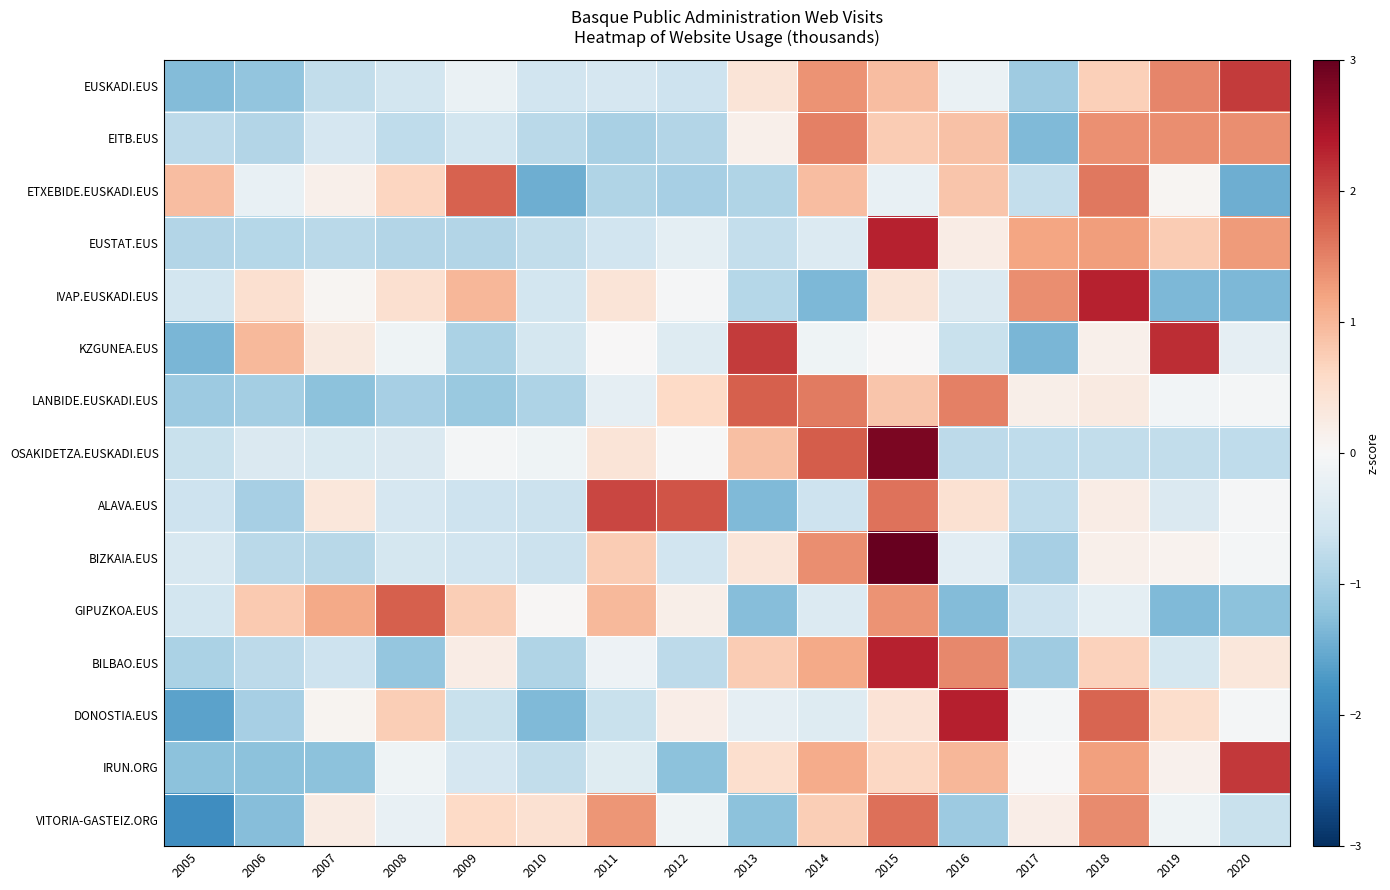

Reading right to left, list all the values displayed in this chart.

EUSKADI.EUS: 2020=2.1	2019=1.5	2018=0.7	2017=-1.1	2016=-0.2	2015=0.9	2014=1.3	2013=0.4	2012=-0.6	2011=-0.5	2010=-0.6	2009=-0.2	2008=-0.6	2007=-0.7	2006=-1.2	2005=-1.3
EITB.EUS: 2020=1.4	2019=1.4	2018=1.4	2017=-1.3	2016=0.9	2015=0.8	2014=1.5	2013=0.2	2012=-0.9	2011=-1.0	2010=-0.8	2009=-0.6	2008=-0.8	2007=-0.5	2006=-0.9	2005=-0.8
ETXEBIDE.EUSKADI.EUS: 2020=-1.5	2019=0.1	2018=1.6	2017=-0.7	2016=0.8	2015=-0.2	2014=0.9	2013=-0.9	2012=-1.0	2011=-0.9	2010=-1.5	2009=1.8	2008=0.6	2007=0.2	2006=-0.2	2005=0.9
EUSTAT.EUS: 2020=1.3	2019=0.8	2018=1.3	2017=1.2	2016=0.2	2015=2.3	2014=-0.4	2013=-0.7	2012=-0.3	2011=-0.6	2010=-0.7	2009=-0.9	2008=-0.9	2007=-0.8	2006=-0.9	2005=-0.9
IVAP.EUSKADI.EUS: 2020=-1.4	2019=-1.4	2018=2.3	2017=1.4	2016=-0.4	2015=0.4	2014=-1.4	2013=-0.8	2012=-0.0	2011=0.4	2010=-0.5	2009=1.0	2008=0.5	2007=0.1	2006=0.5	2005=-0.5
KZGUNEA.EUS: 2020=-0.3	2019=2.2	2018=0.2	2017=-1.4	2016=-0.7	2015=0.0	2014=-0.1	2013=2.1	2012=-0.4	2011=0.0	2010=-0.5	2009=-0.9	2008=-0.1	2007=0.3	2006=1.0	2005=-1.4
LANBIDE.EUSKADI.EUS: 2020=-0.1	2019=-0.1	2018=0.3	2017=0.2	2016=1.5	2015=0.8	2014=1.6	2013=1.8	2012=0.6	2011=-0.3	2010=-0.9	2009=-1.1	2008=-1.0	2007=-1.2	2006=-1.0	2005=-1.1
OSAKIDETZA.EUSKADI.EUS: 2020=-0.8	2019=-0.7	2018=-0.7	2017=-0.8	2016=-0.8	2015=2.8	2014=1.8	2013=0.9	2012=-0.0	2011=0.4	2010=-0.1	2009=-0.1	2008=-0.4	2007=-0.4	2006=-0.4	2005=-0.7
ALAVA.EUS: 2020=-0.0	2019=-0.4	2018=0.2	2017=-0.8	2016=0.5	2015=1.6	2014=-0.6	2013=-1.3	2012=1.9	2011=2.0	2010=-0.7	2009=-0.6	2008=-0.5	2007=0.3	2006=-1.0	2005=-0.6
BIZKAIA.EUS: 2020=-0.1	2019=0.1	2018=0.2	2017=-1.0	2016=-0.3	2015=3.0	2014=1.4	2013=0.4	2012=-0.6	2011=0.8	2010=-0.6	2009=-0.6	2008=-0.5	2007=-0.8	2006=-0.8	2005=-0.5
GIPUZKOA.EUS: 2020=-1.2	2019=-1.3	2018=-0.3	2017=-0.6	2016=-1.3	2015=1.3	2014=-0.4	2013=-1.3	2012=0.2	2011=1.0	2010=0.0	2009=0.7	2008=1.8	2007=1.1	2006=0.8	2005=-0.5
BILBAO.EUS: 2020=0.3	2019=-0.5	2018=0.7	2017=-1.1	2016=1.4	2015=2.3	2014=1.1	2013=0.8	2012=-0.8	2011=-0.2	2010=-0.9	2009=0.2	2008=-1.2	2007=-0.6	2006=-0.8	2005=-0.9
DONOSTIA.EUS: 2020=-0.1	2019=0.5	2018=1.7	2017=-0.1	2016=2.3	2015=0.4	2014=-0.4	2013=-0.3	2012=0.2	2011=-0.7	2010=-1.3	2009=-0.7	2008=0.7	2007=0.1	2006=-1.0	2005=-1.6
IRUN.ORG: 2020=2.1	2019=0.1	2018=1.2	2017=0.0	2016=1.0	2015=0.6	2014=1.1	2013=0.5	2012=-1.2	2011=-0.4	2010=-0.7	2009=-0.5	2008=-0.1	2007=-1.2	2006=-1.2	2005=-1.2
VITORIA-GASTEIZ.ORG: 2020=-0.7	2019=-0.1	2018=1.4	2017=0.2	2016=-1.1	2015=1.7	2014=0.7	2013=-1.2	2012=-0.1	2011=1.3	2010=0.4	2009=0.6	2008=-0.2	2007=0.3	2006=-1.3	2005=-1.9